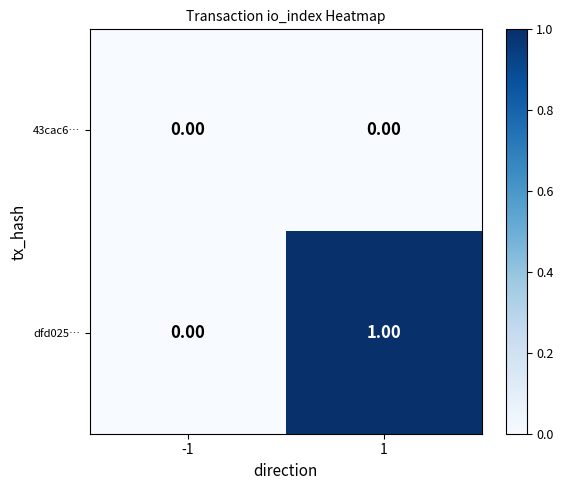

Is the value of 43cac6… at -1 greater than the value of dfd025… at 1?

No